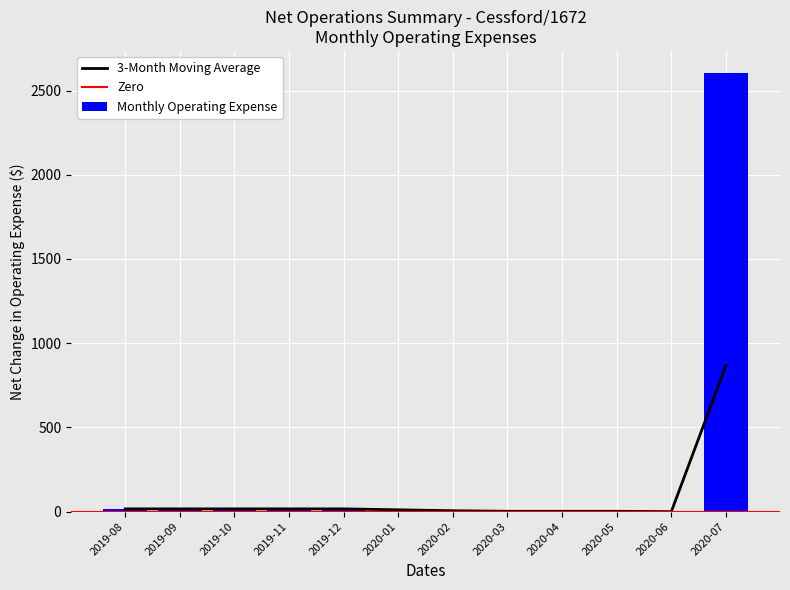

How many data points in Monthly Operating Expense are above 16?

6